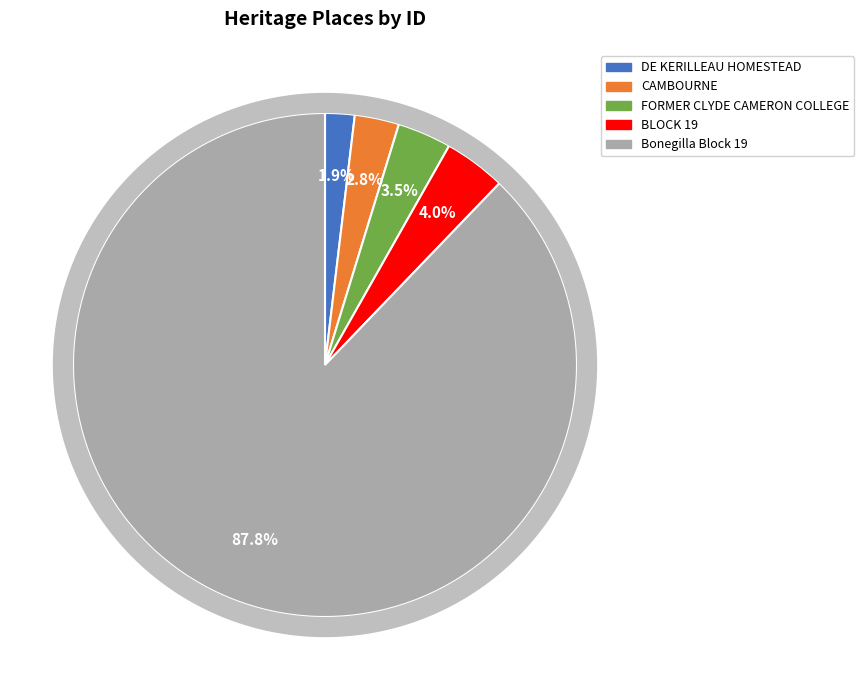

What portion of the pie excludes CAMBOURNE?

97.2%